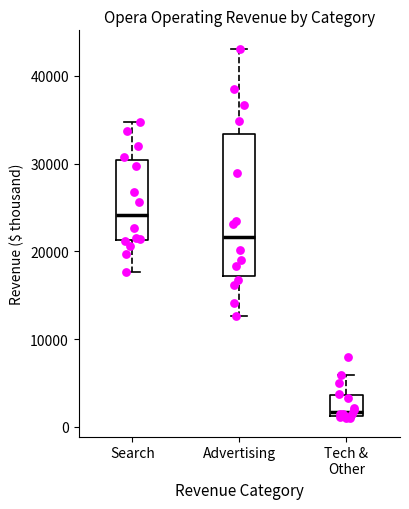

Reading left to right, read every box against the y-axis: the position of its median line, the range the box covers, and the ends of its whiskers. The values are not printed on the chart, so give them approximately, as read against the axis.

Search: median 24000, box 21000 to 30000, whiskers 18000 to 35000
Advertising: median 22000, box 17000 to 33000, whiskers 13000 to 43000
Tech & Other: median 2000, box 1000 to 4000, whiskers 1000 to 6000